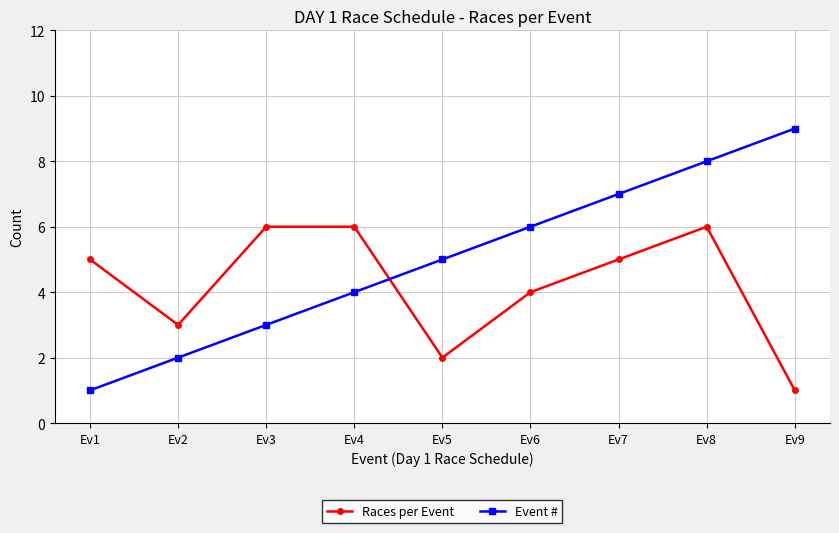

True or false: Event # has more than 2 points higher than both neighbors.

False